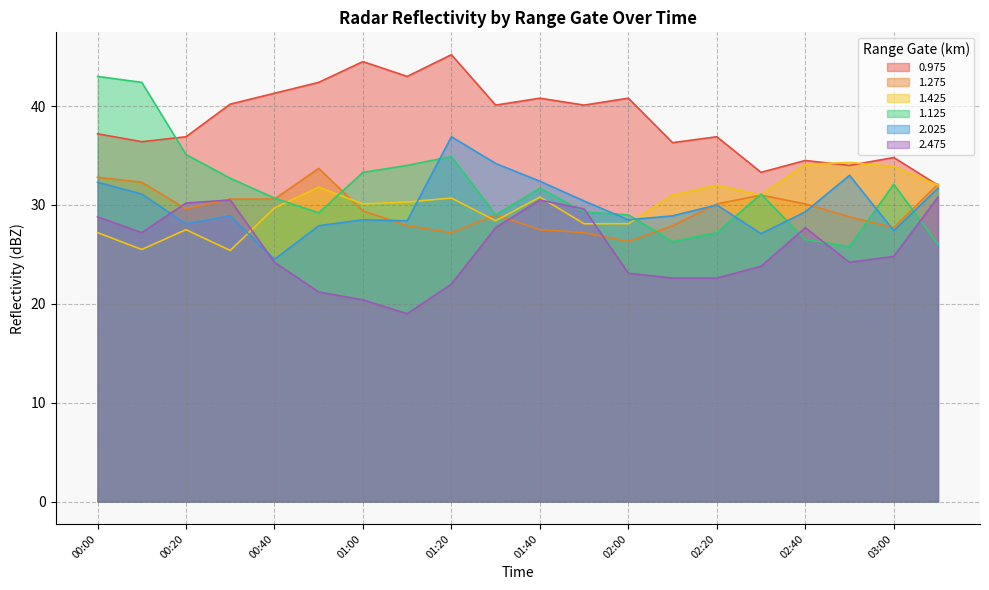

Which category has the lowest value across all series?

01:10